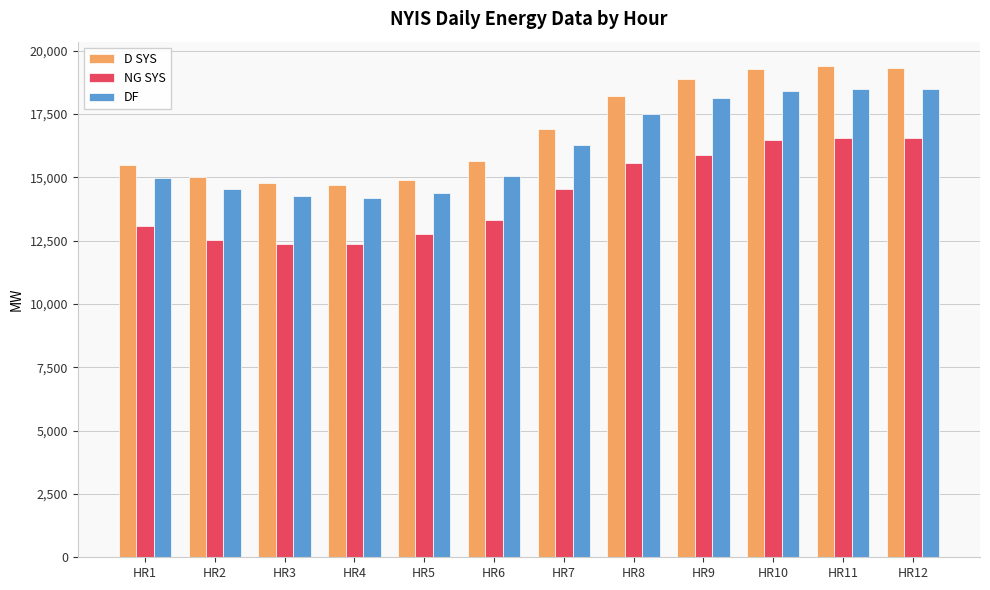

Which series changed the most between HR5 and HR7?

D SYS